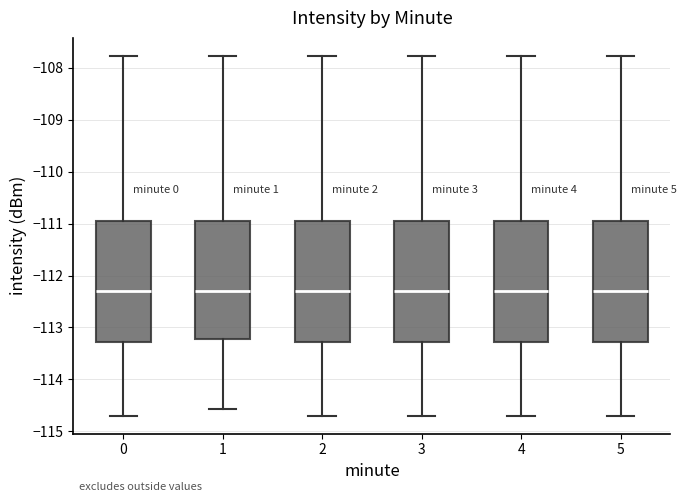

Reading left to right, transcribe this box plot: for each box, give where its median line is, the range the box spans, and where its two whiskers end, as read against the y-axis. The values are not printed on the chart, so give them approximately, as read against the axis.

0: median -112.3, box -113.3 to -111.0, whiskers -114.7 to -107.8
1: median -112.3, box -113.2 to -111.0, whiskers -114.6 to -107.8
2: median -112.3, box -113.3 to -111.0, whiskers -114.7 to -107.8
3: median -112.3, box -113.3 to -111.0, whiskers -114.7 to -107.8
4: median -112.3, box -113.3 to -111.0, whiskers -114.7 to -107.8
5: median -112.3, box -113.3 to -111.0, whiskers -114.7 to -107.8